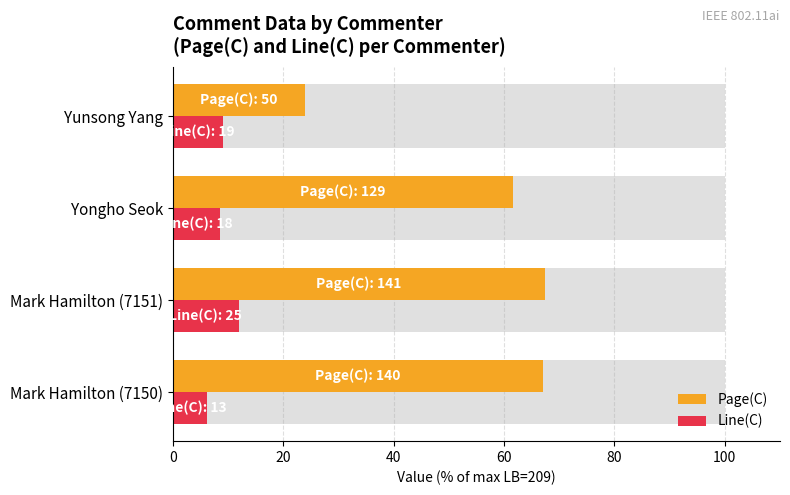

List the series in order of their peak value, lowest first.

Line(C), Page(C)